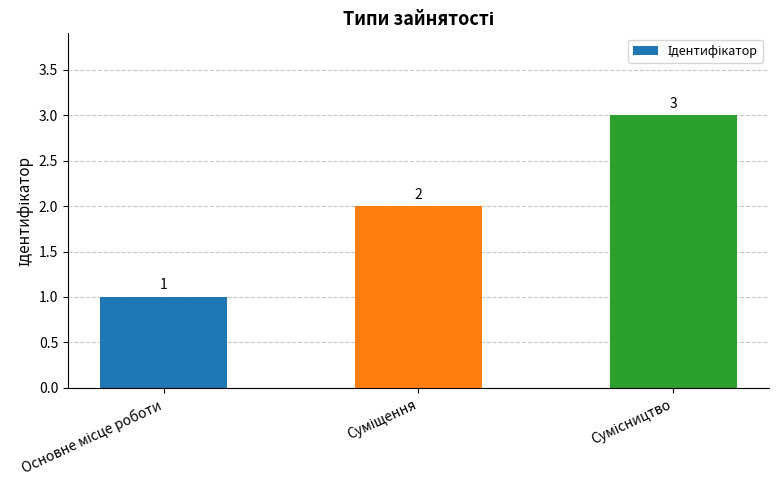

What is the value of the 3rd bar from the left?

3